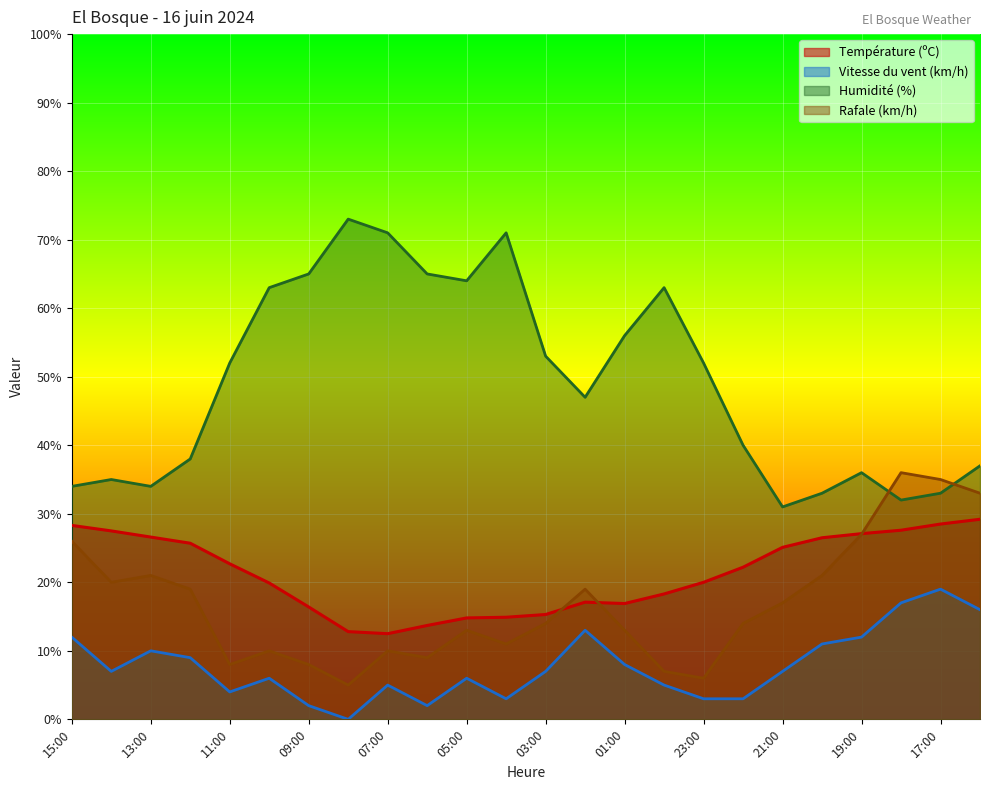

At which label is Rafale (km/h) closest to 20?

14:00